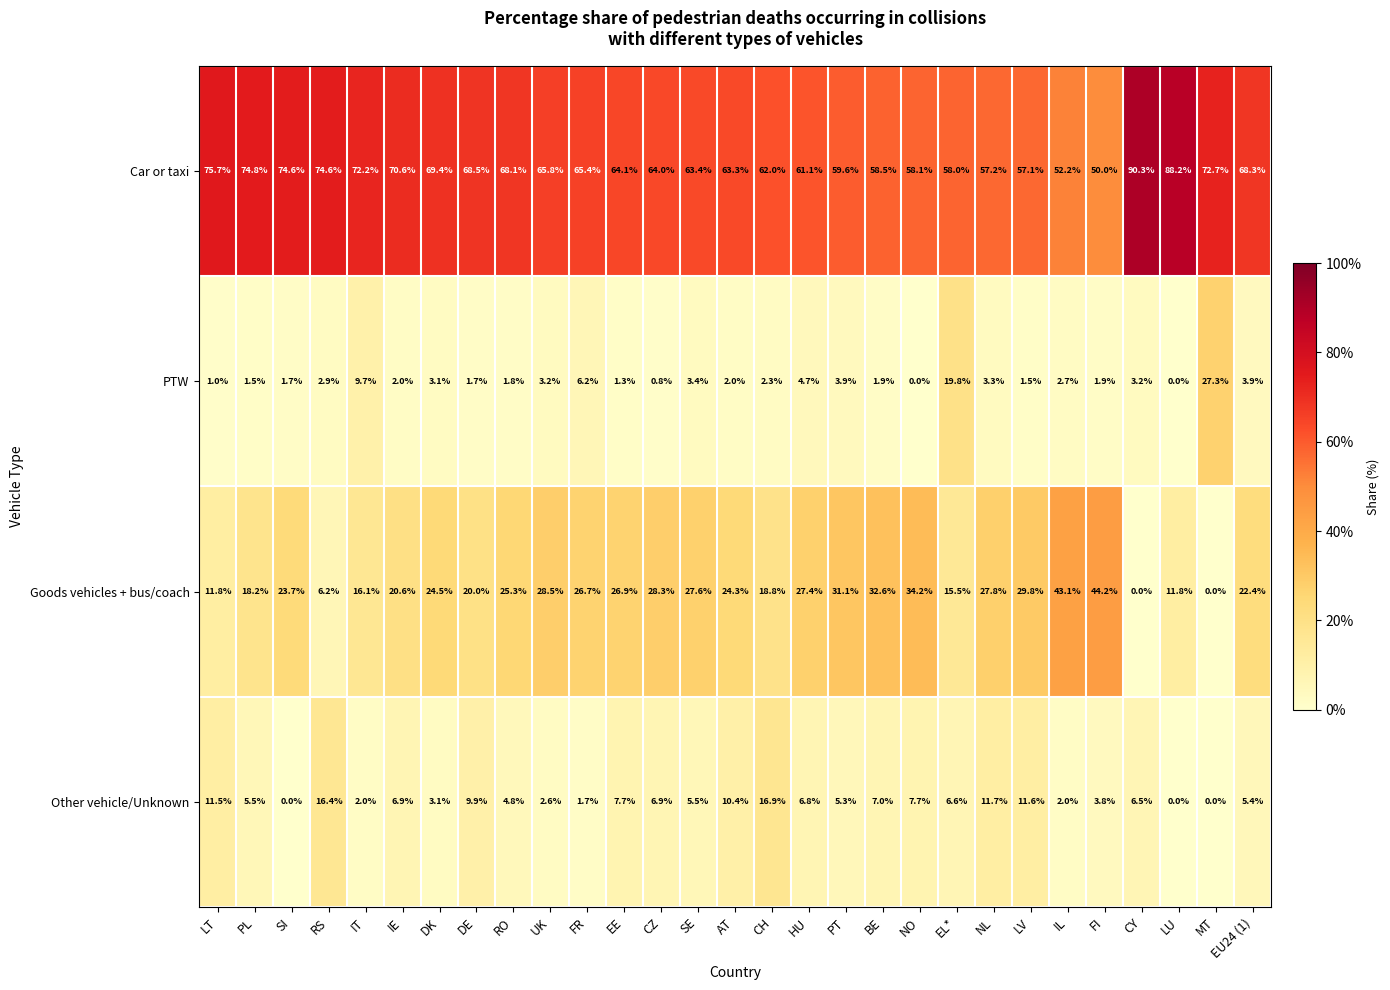

The value of Goods vehicles + bus/coach at PT is 15.8. True or false?

False